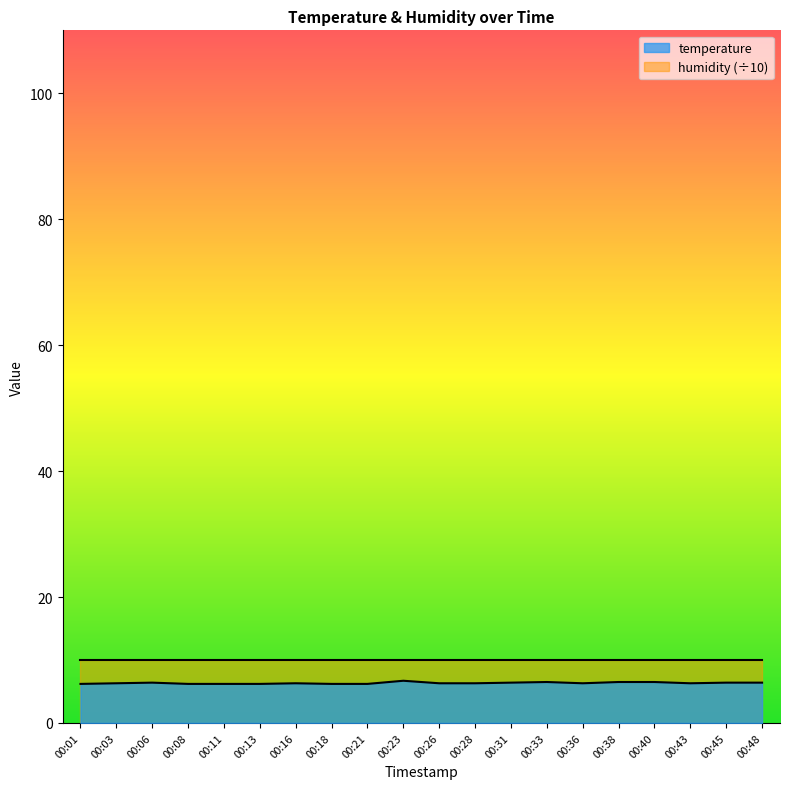

Reading left to right, what are all the values shown in this chart?

6.2	6.3	6.4	6.2	6.2	6.2	6.3	6.2	6.2	6.7	6.3	6.3	6.4	6.5	6.3	6.5	6.5	6.3	6.4	6.4